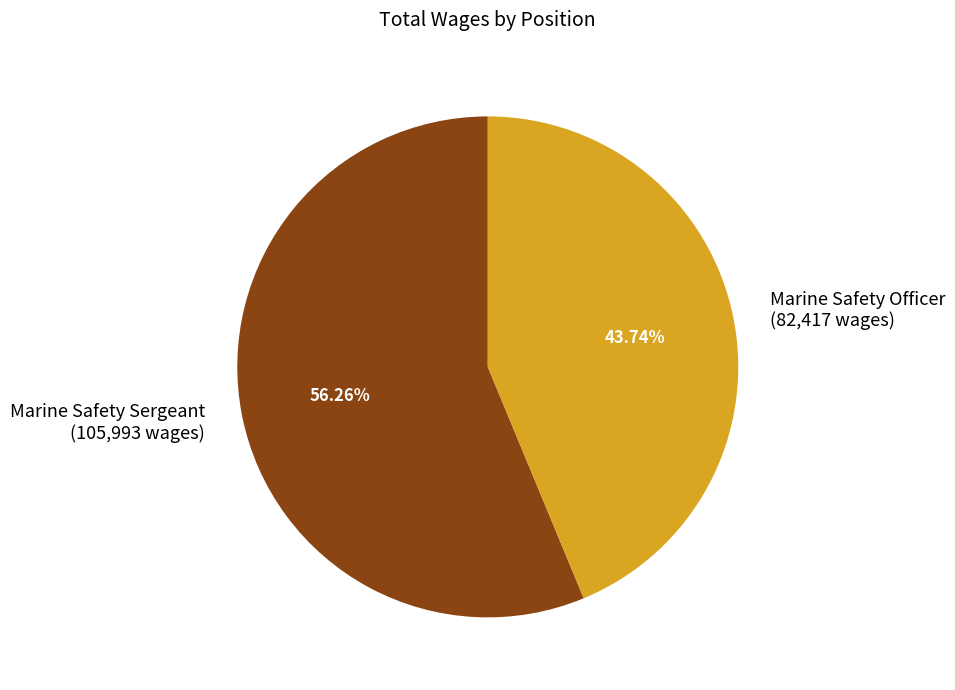

Approximately how many times larger is the value at Marine Safety Officer compared to Marine Safety Sergeant?

0.8